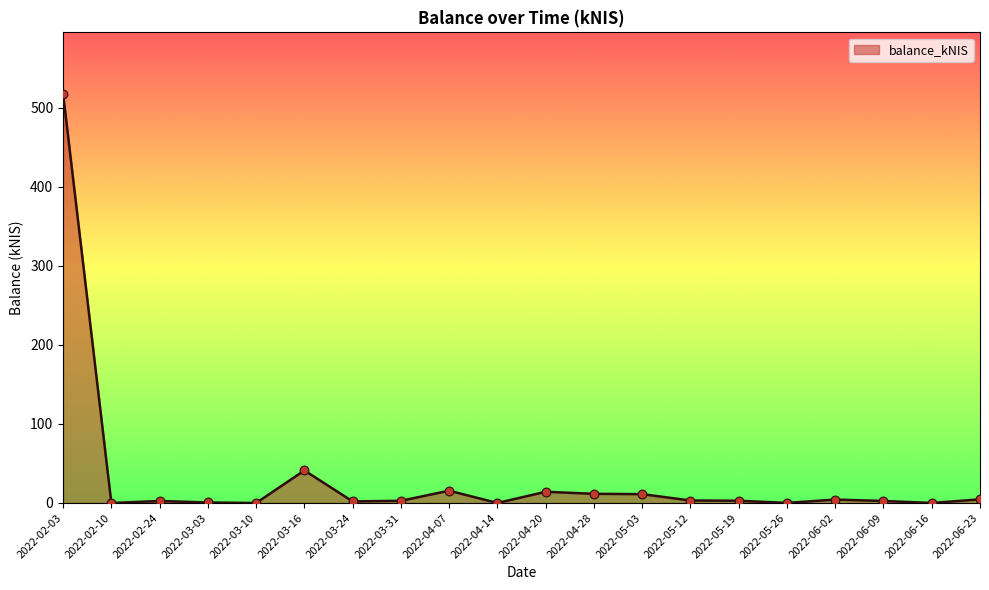

Approximately how many times larger is the value at 2022-03-24 compared to 2022-06-02?

0.5